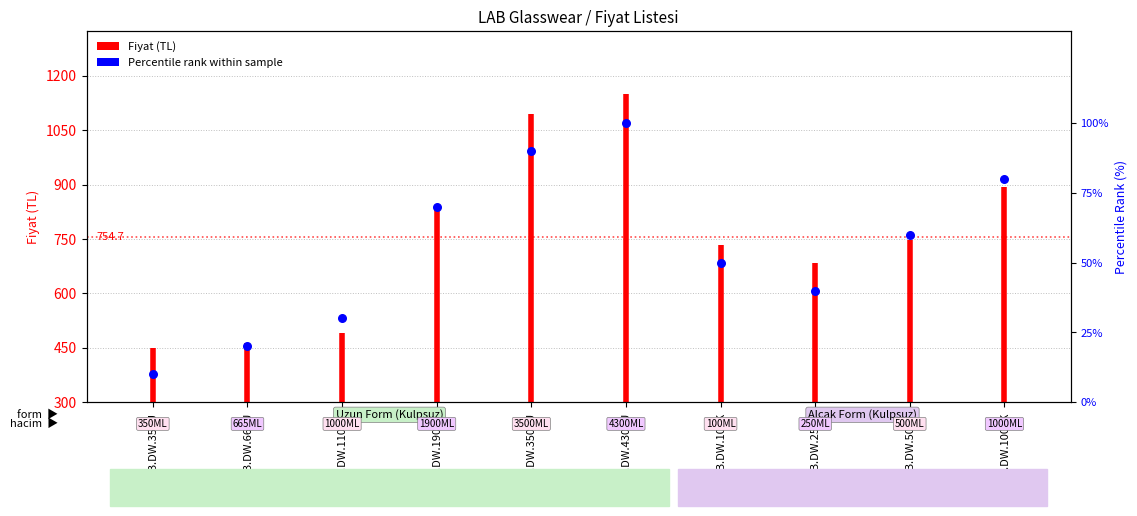

What is the ratio of the value at LAB.DW.4300U to the value at LAB.DW.500K?

1.7